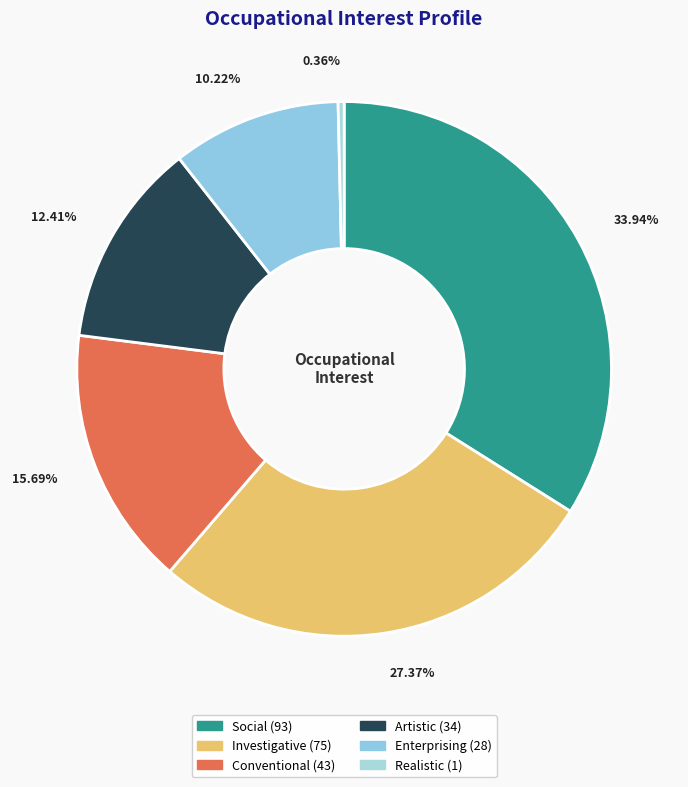

The Conventional slice represents 16% of the pie. True or false?

True